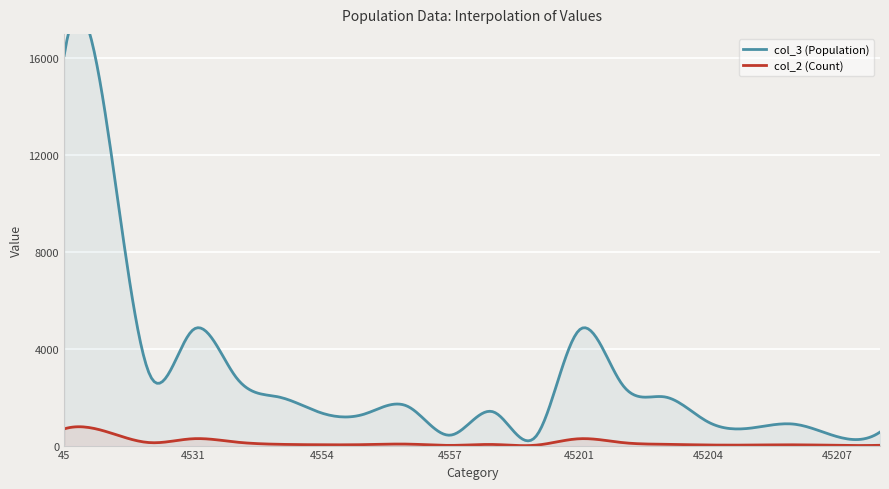

Which category has the highest value across all series?

45